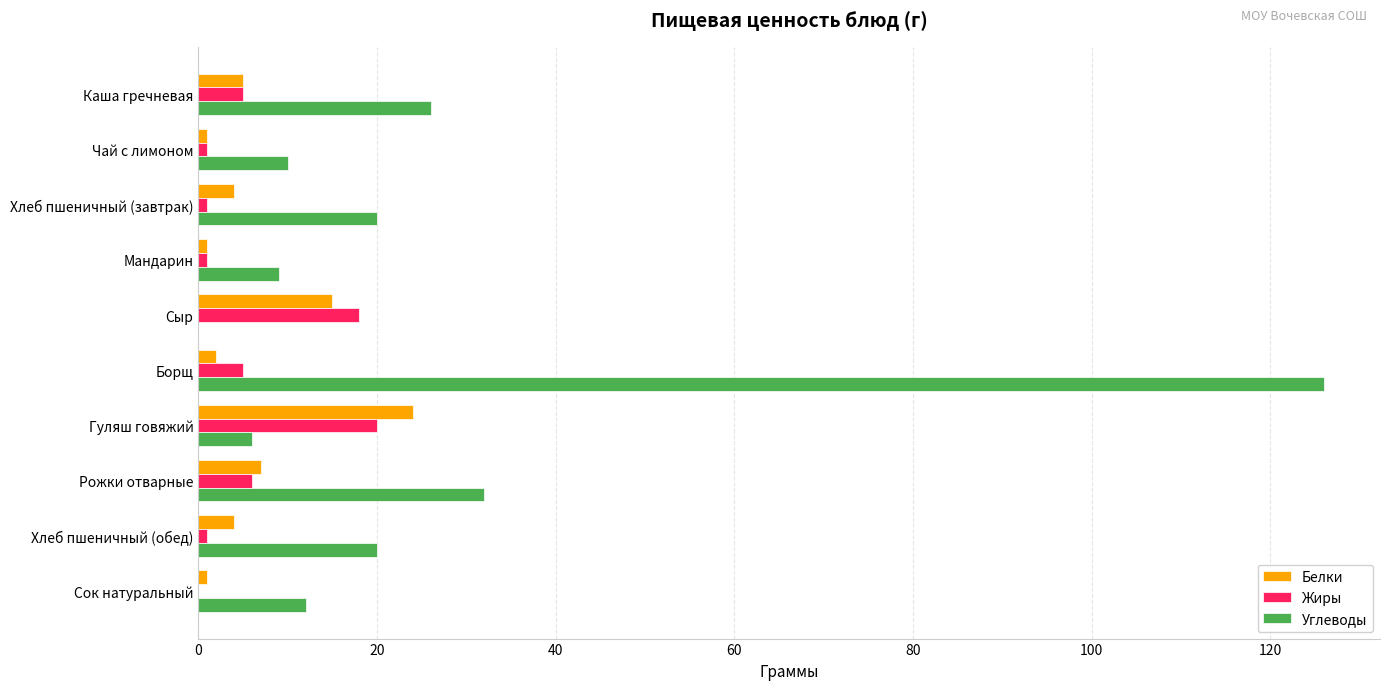

What is the sum of all Жиры values?

58